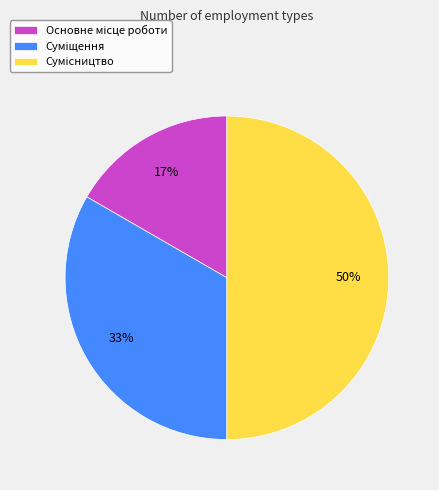

Count the number of slices in the pie.

3